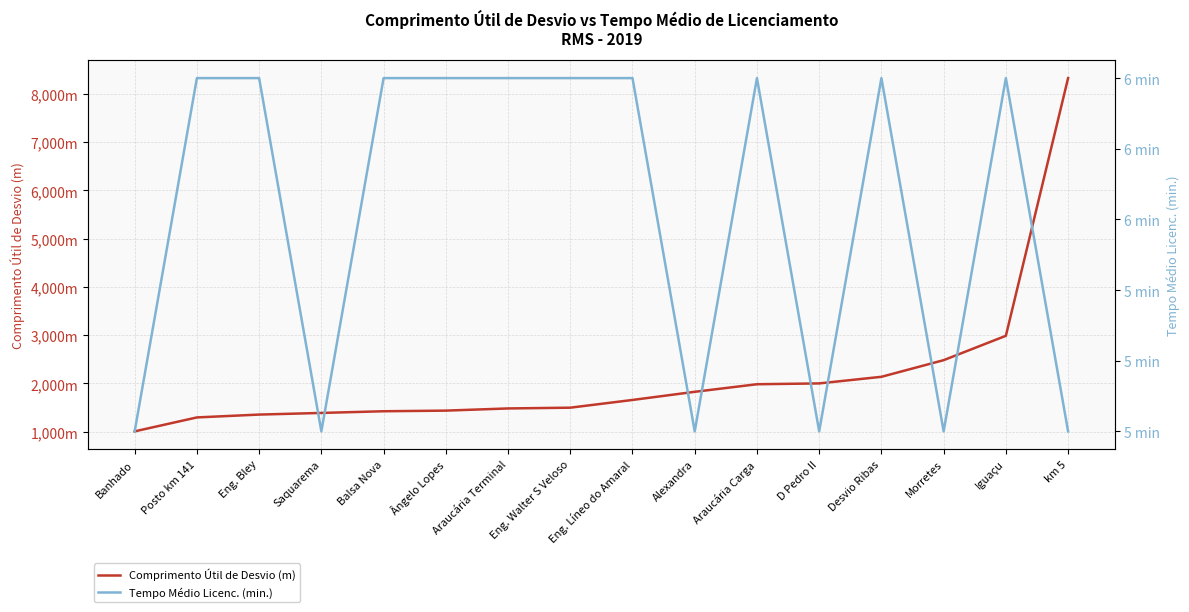

What is the difference between the highest and lowest values at Posto km 141?

1289